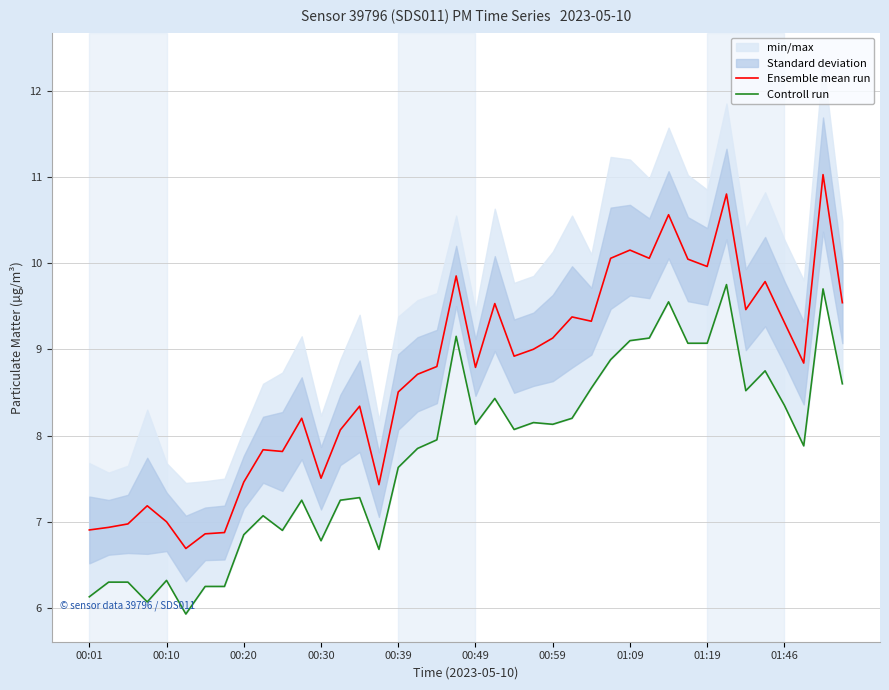

The Ensemble mean run series shows 9.1 at 00:59. True or false?

True